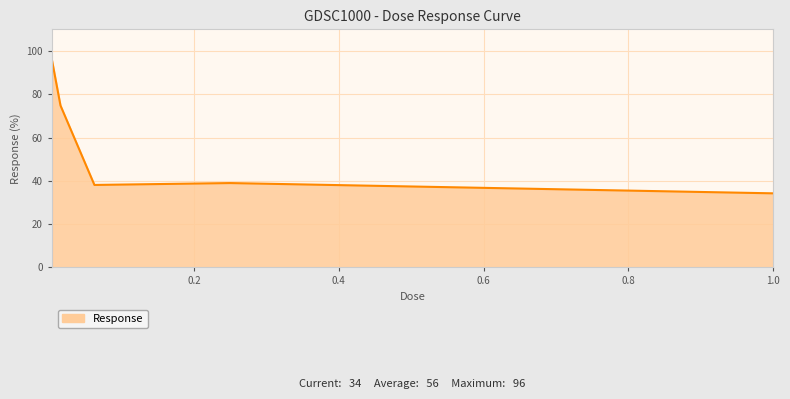

What is the difference between the second highest and minimum values?

40.6